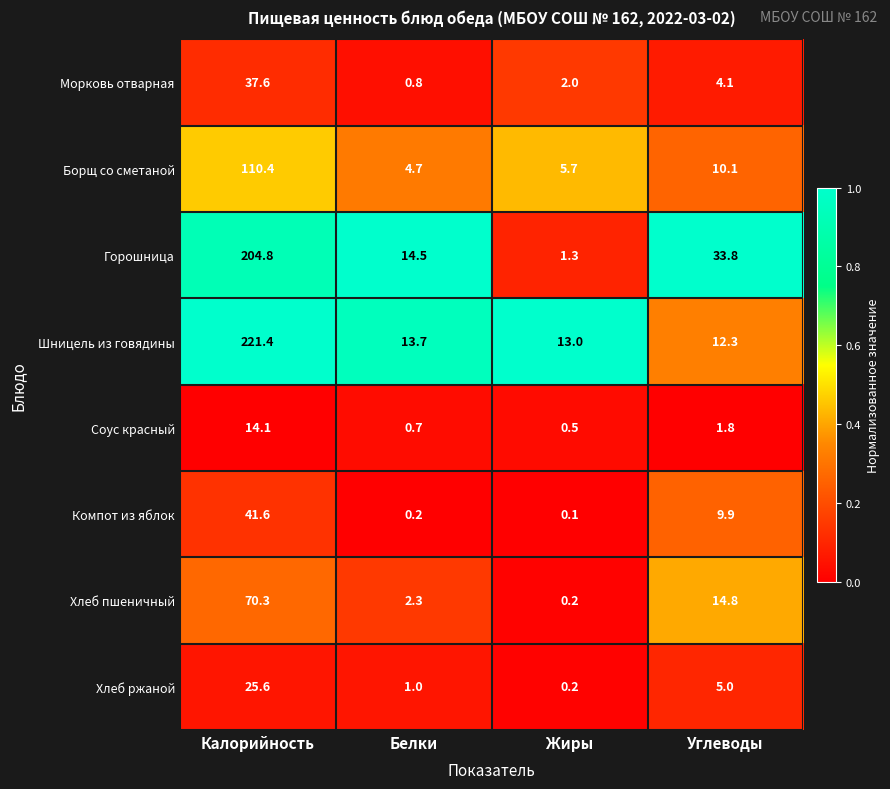

What is the maximum value shown in the chart?

221.4